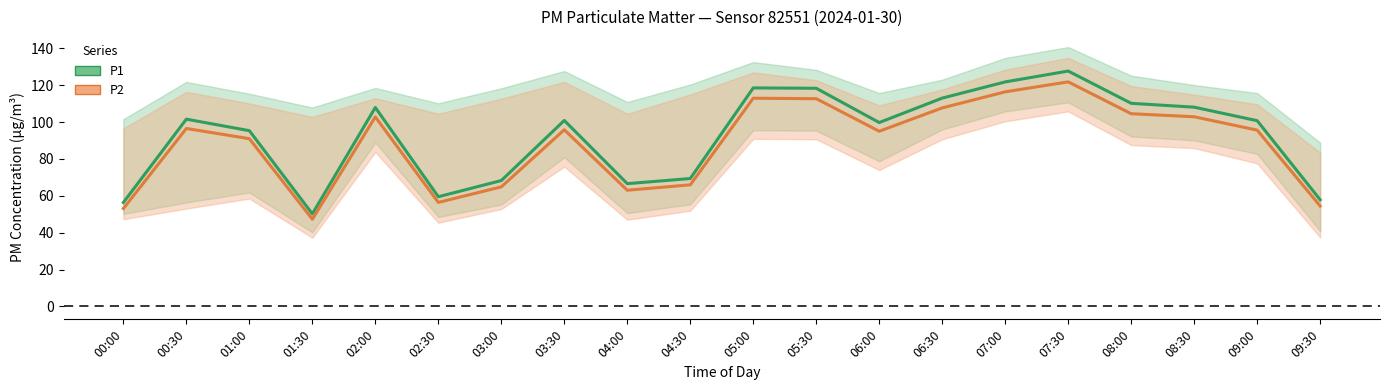

Rank the categories by P1 value from lowest to highest.

01:30, 00:00, 09:30, 02:30, 04:00, 03:00, 04:30, 01:00, 06:00, 09:00, 03:30, 00:30, 02:00, 08:30, 08:00, 06:30, 05:30, 05:00, 07:00, 07:30